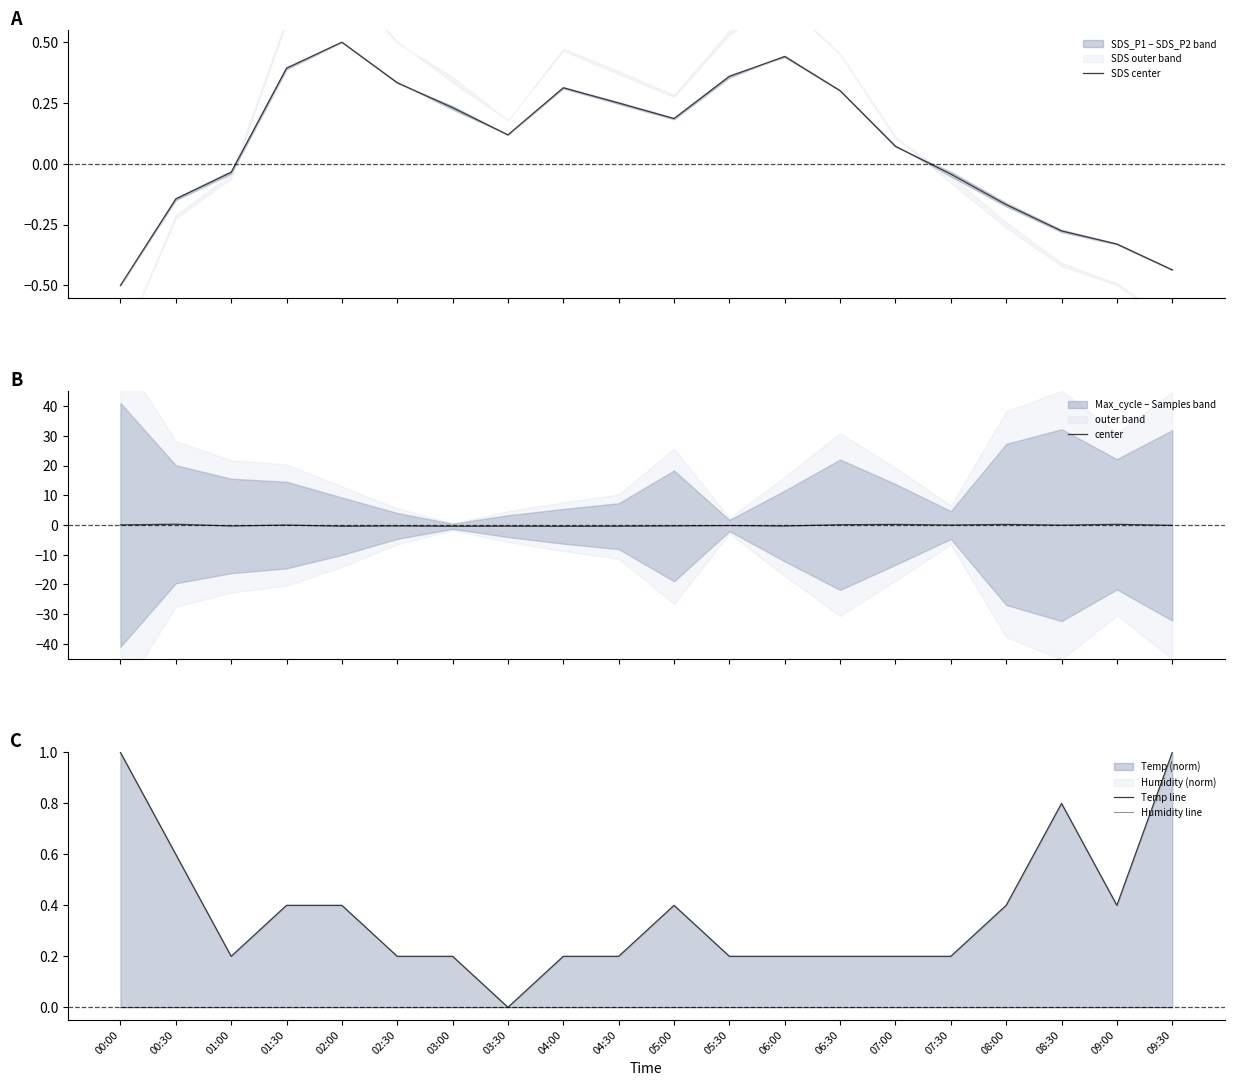

How many lines are shown in the chart?

4